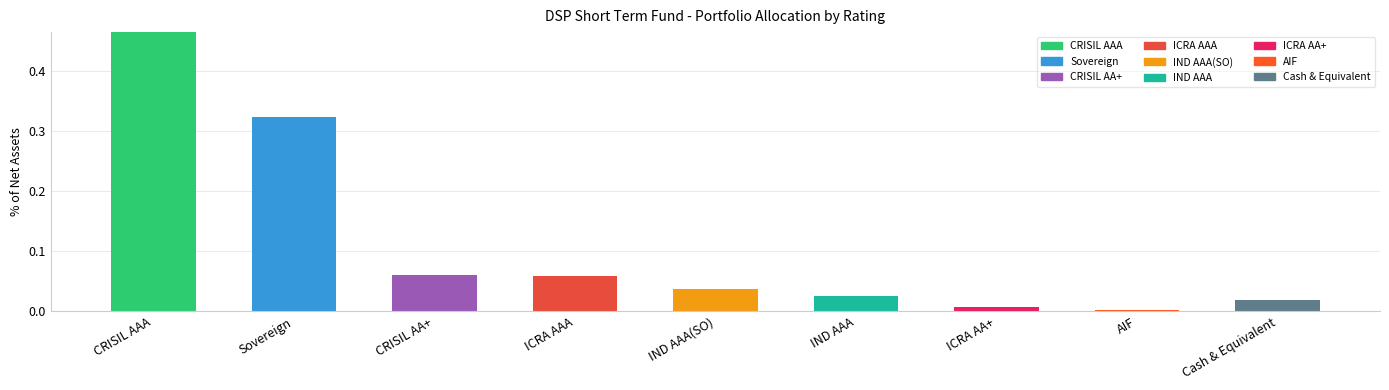

List the labels in order of value, smallest first.

AIF, ICRA AA+, Cash & Equivalent, IND AAA, IND AAA(SO), ICRA AAA, CRISIL AA+, Sovereign, CRISIL AAA